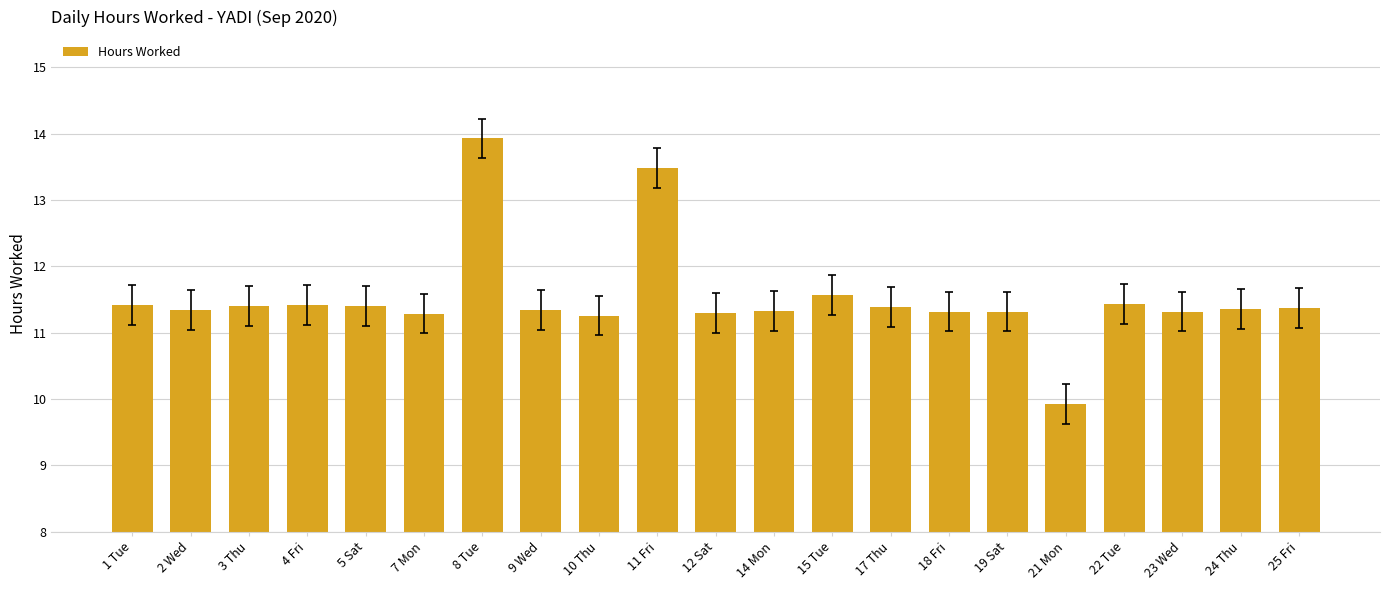

Read the value at 21 Mon.

9.9